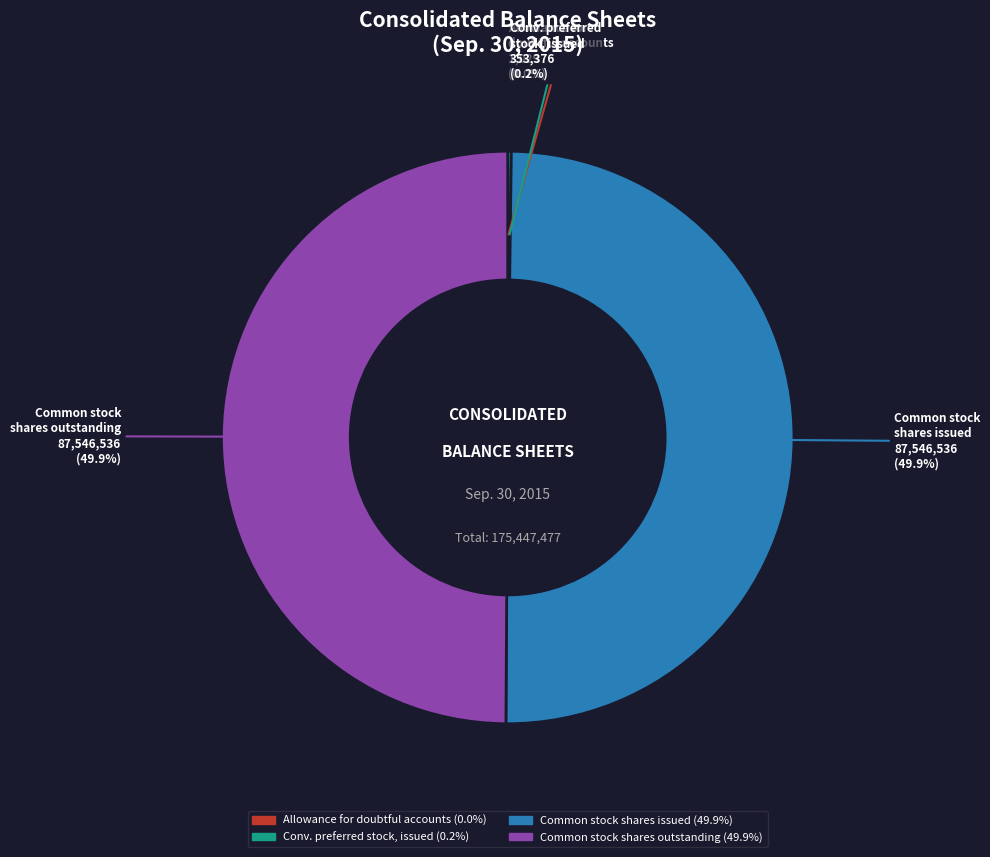

What is the smallest slice in the pie chart?

Allowance for doubtful accounts